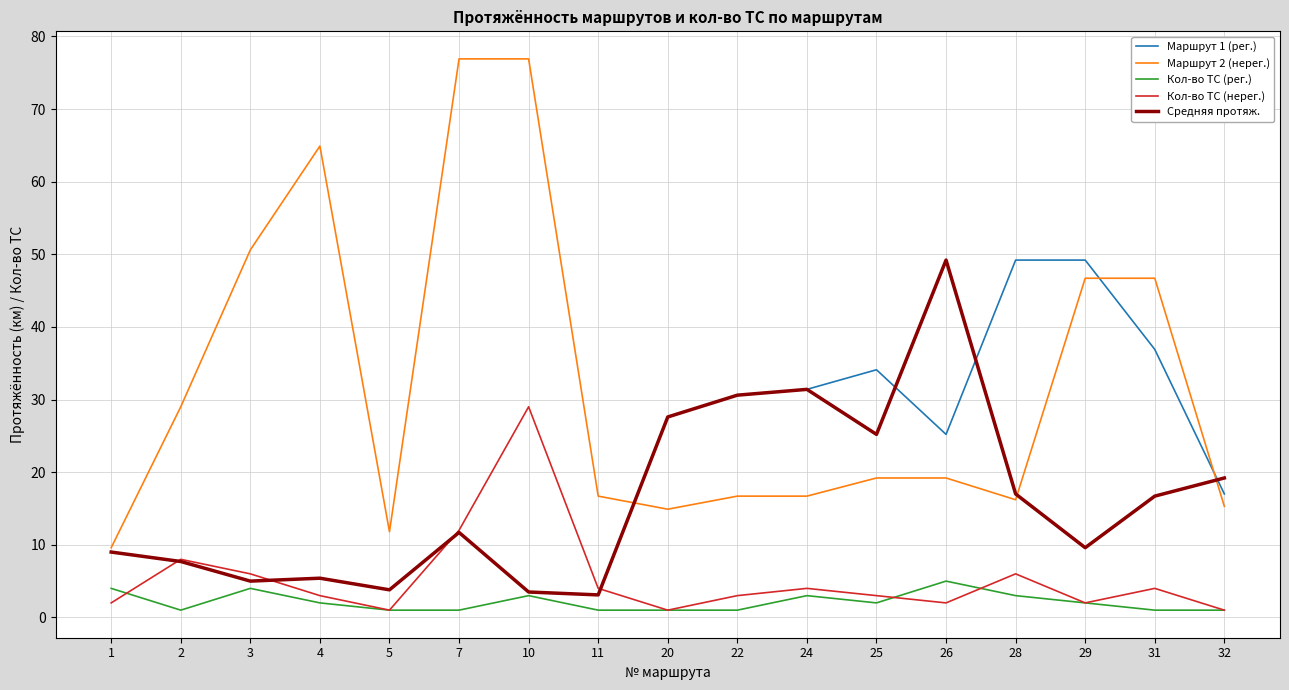

Does the chart have visible grid lines?

Yes